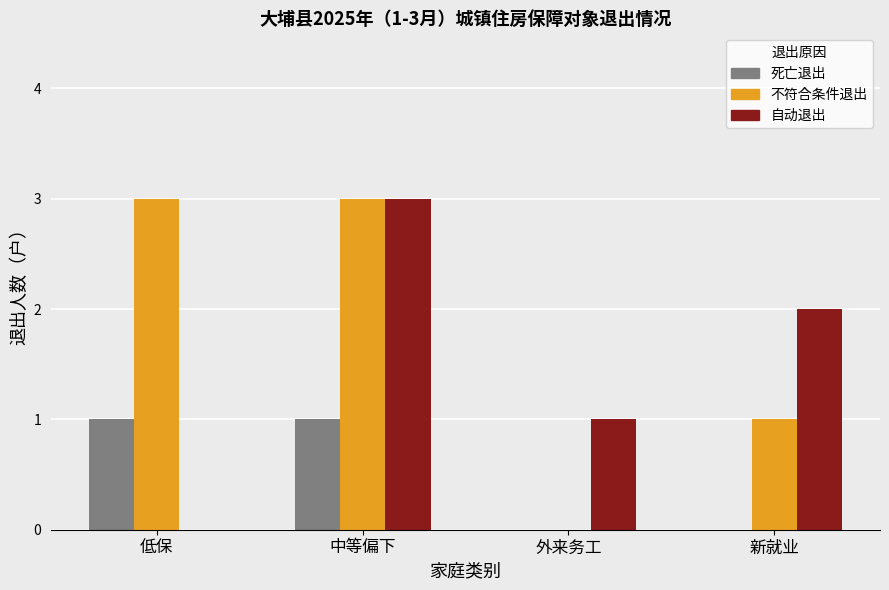

The value of 自动退出 at 新就业 is 2. True or false?

True